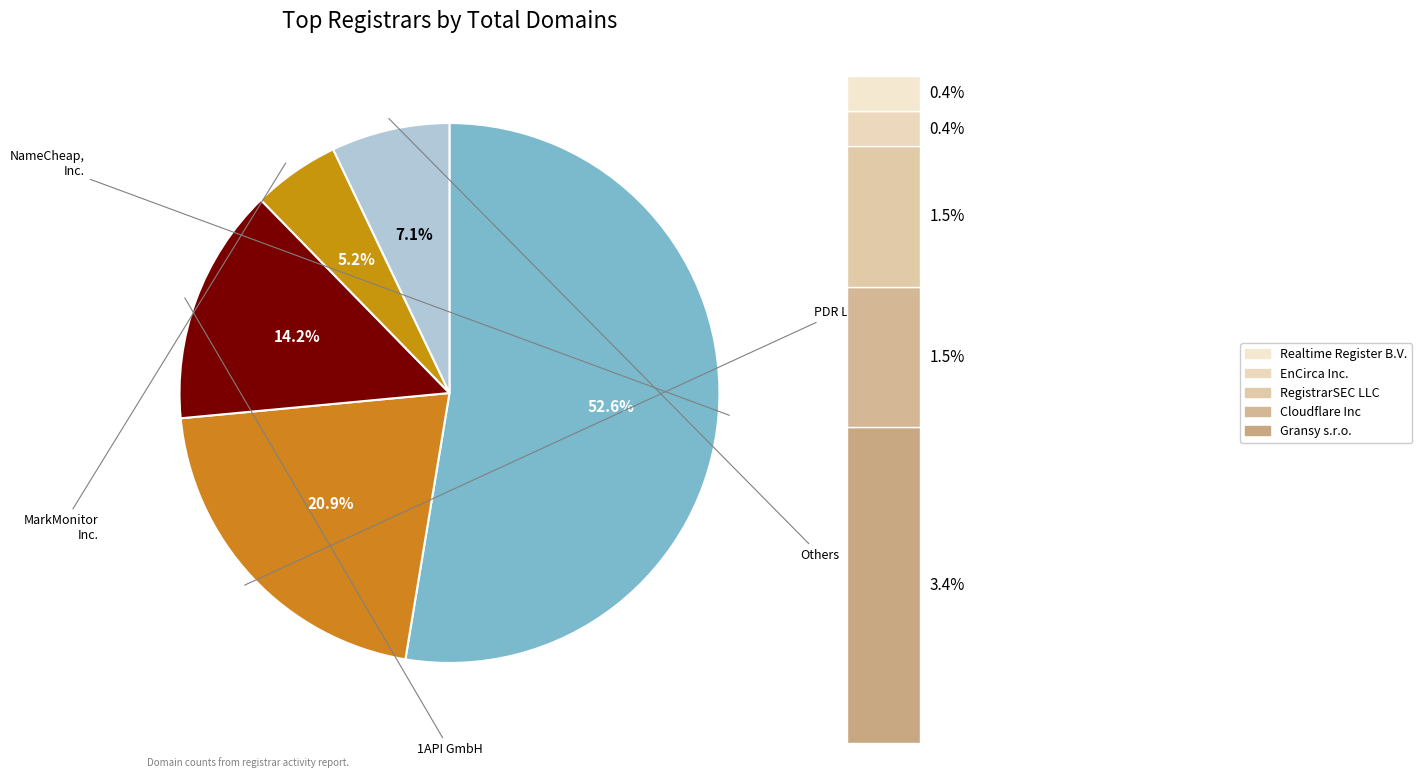

To the nearest percent, what is the difference between the 1API GmbH and RegistrarSEC LLC slice percentages?

13%